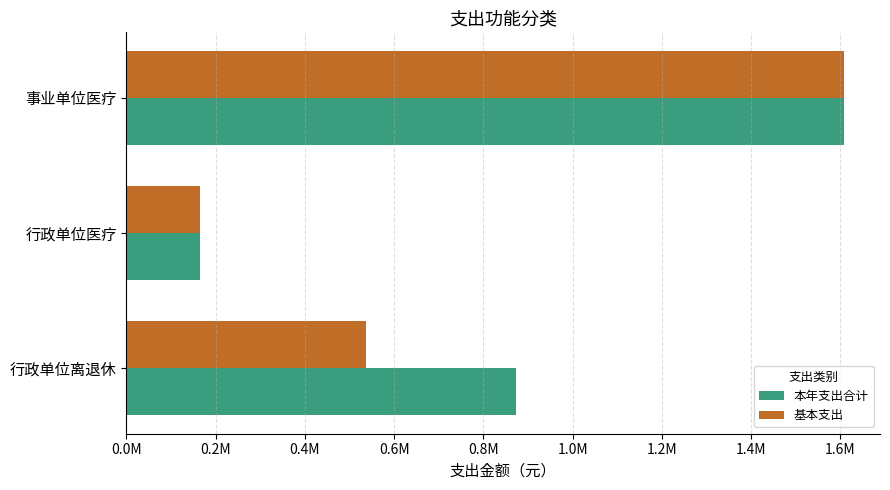

At which category does the chart reach its minimum across all series?

行政单位医疗